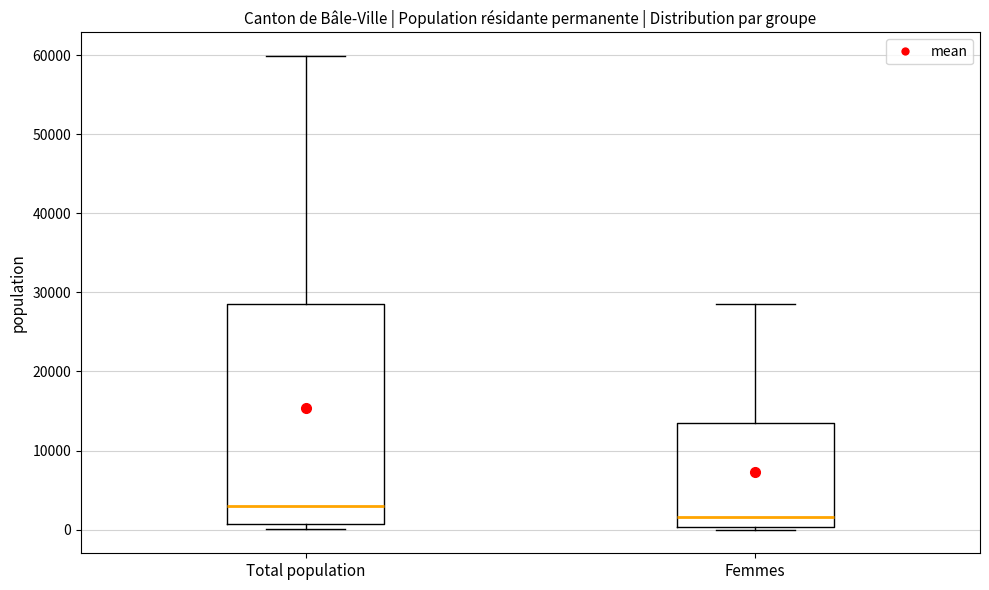

Reading left to right, read every box against the y-axis: the position of its median line, the range the box covers, and the ends of its whiskers. The values are not printed on the chart, so give them approximately, as read against the axis.

Total population: median 3000, box 1000 to 28000, whiskers 0 to 60000
Femmes: median 2000, box 0 to 13000, whiskers 0 (just below the box's lower edge) to 29000